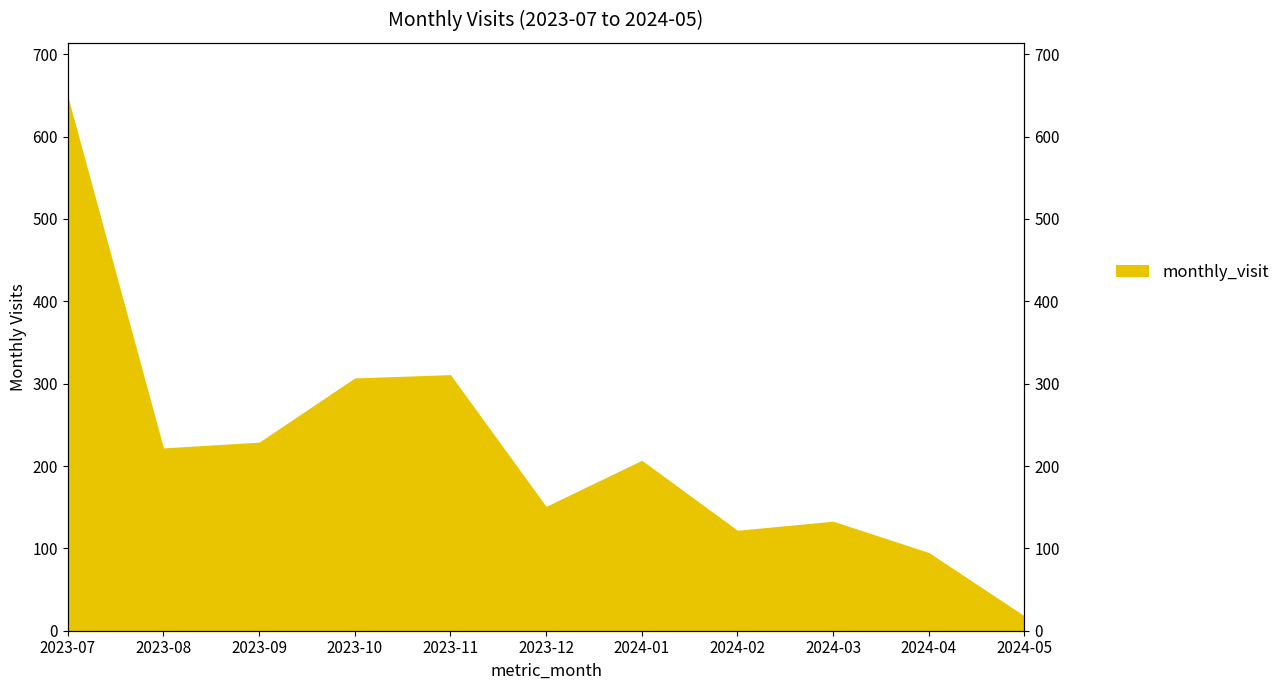

How many interior local valleys (lower than both neighbors) does the data have?

3